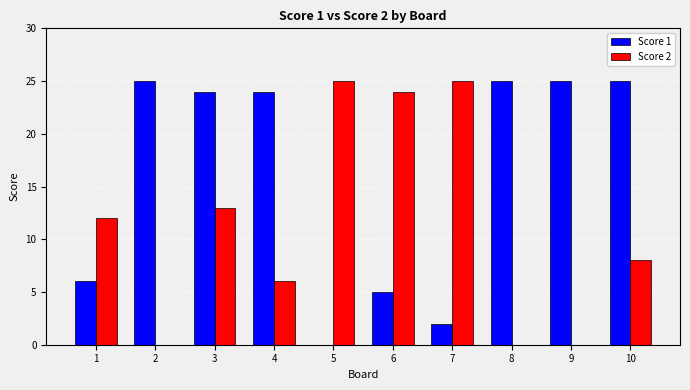

Read the Score 1 value at 9.

25